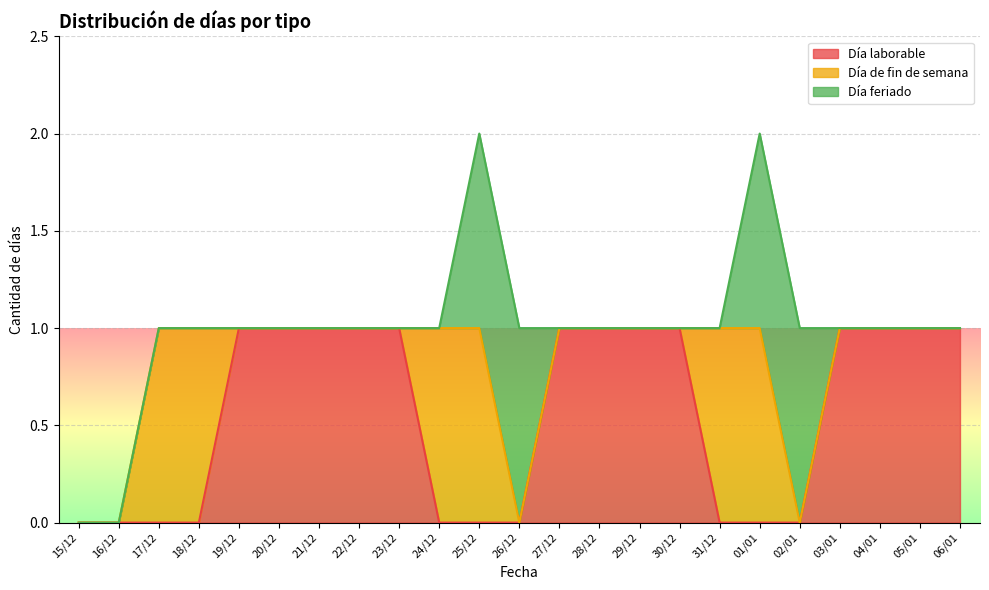

The Día de fin de semana series shows 0 at 05/01. True or false?

True